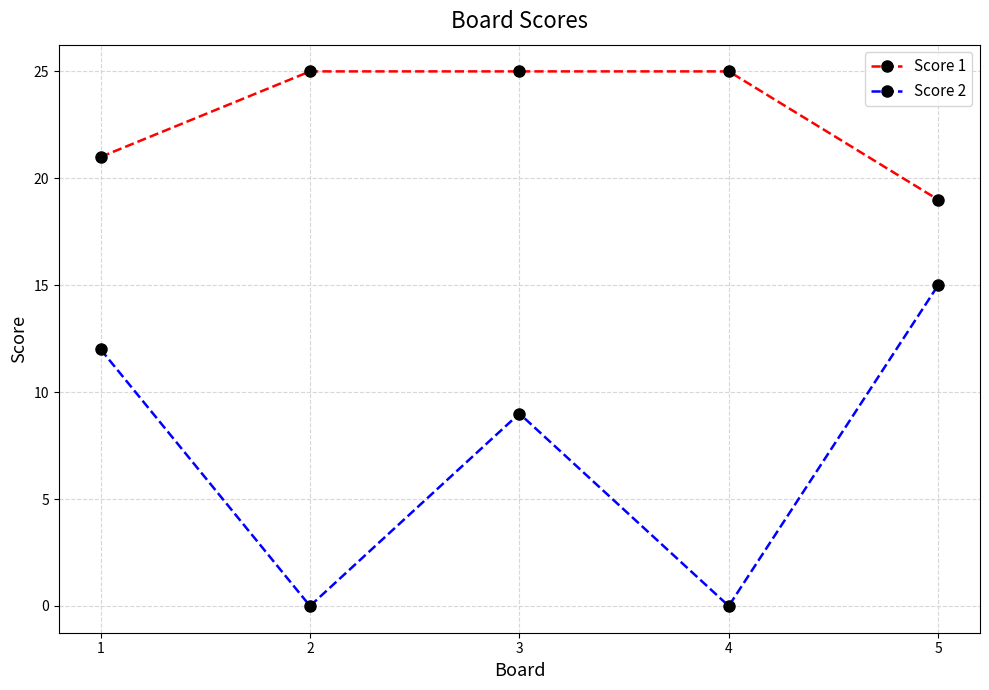

What is the value of the Score 1 point at the 3rd from the left?

25